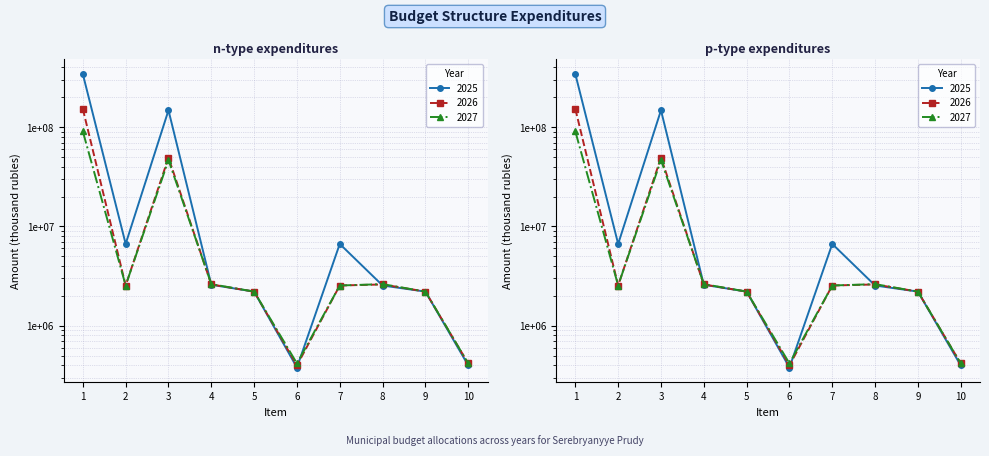

Rank the series at 1 from lowest to highest value.

2027, 2026, 2025